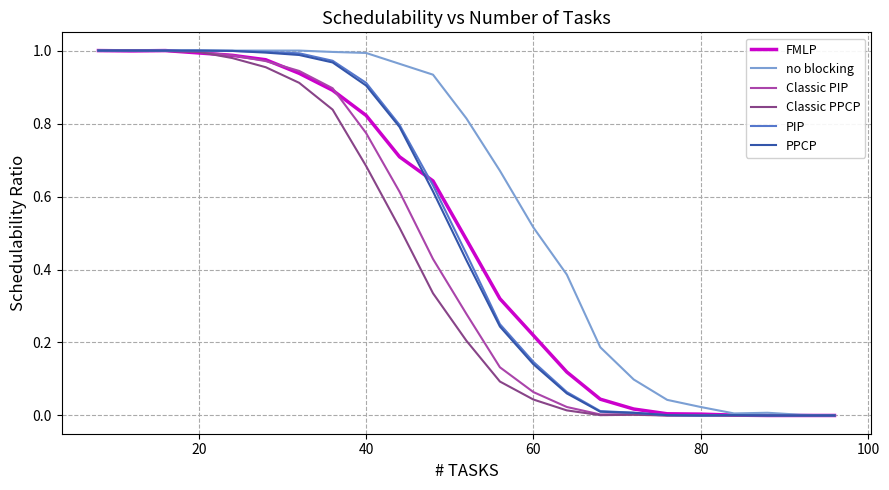

Which series has the largest total across all categories?

no blocking